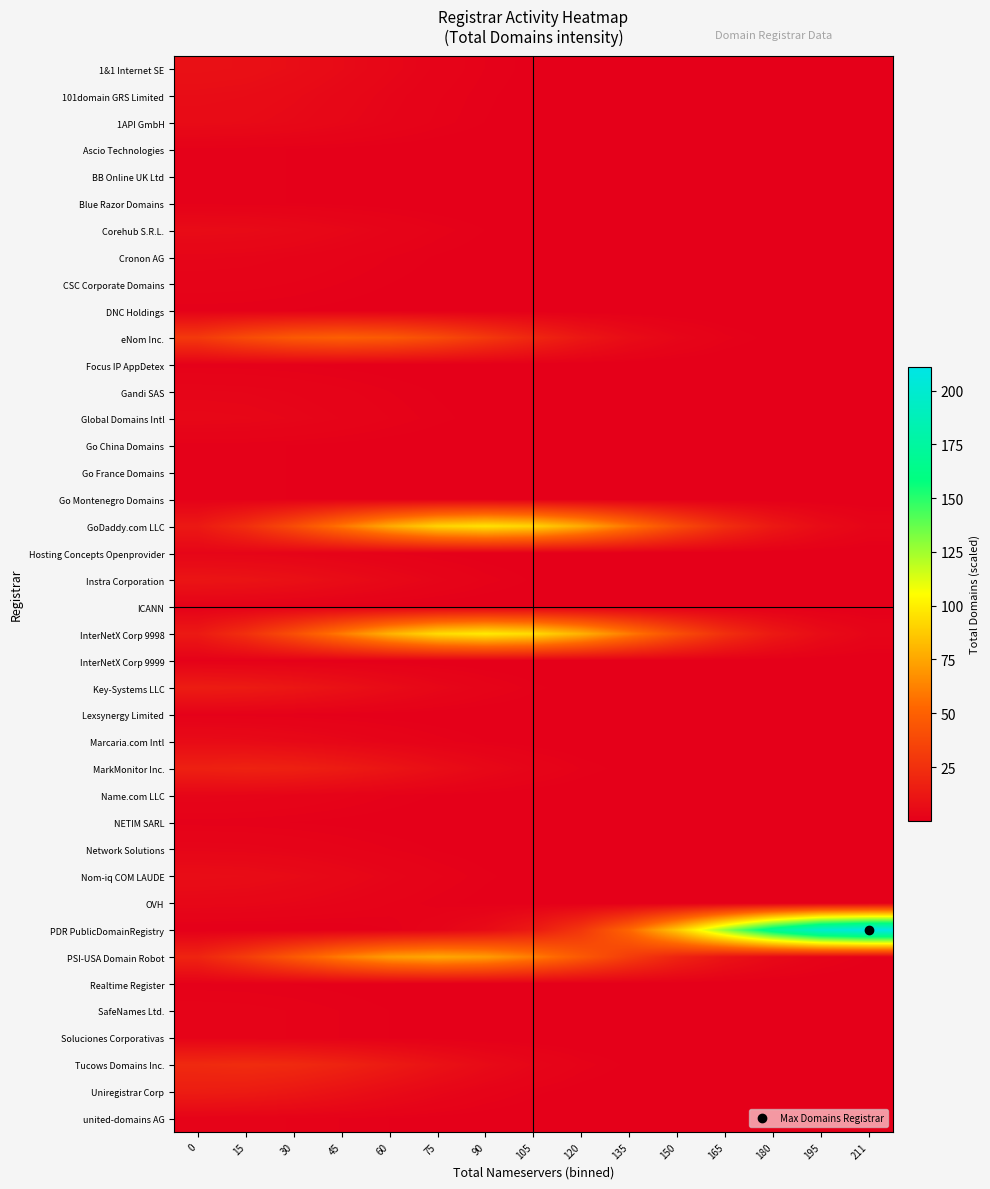

At how many categories does at least one series exceed 46?

13